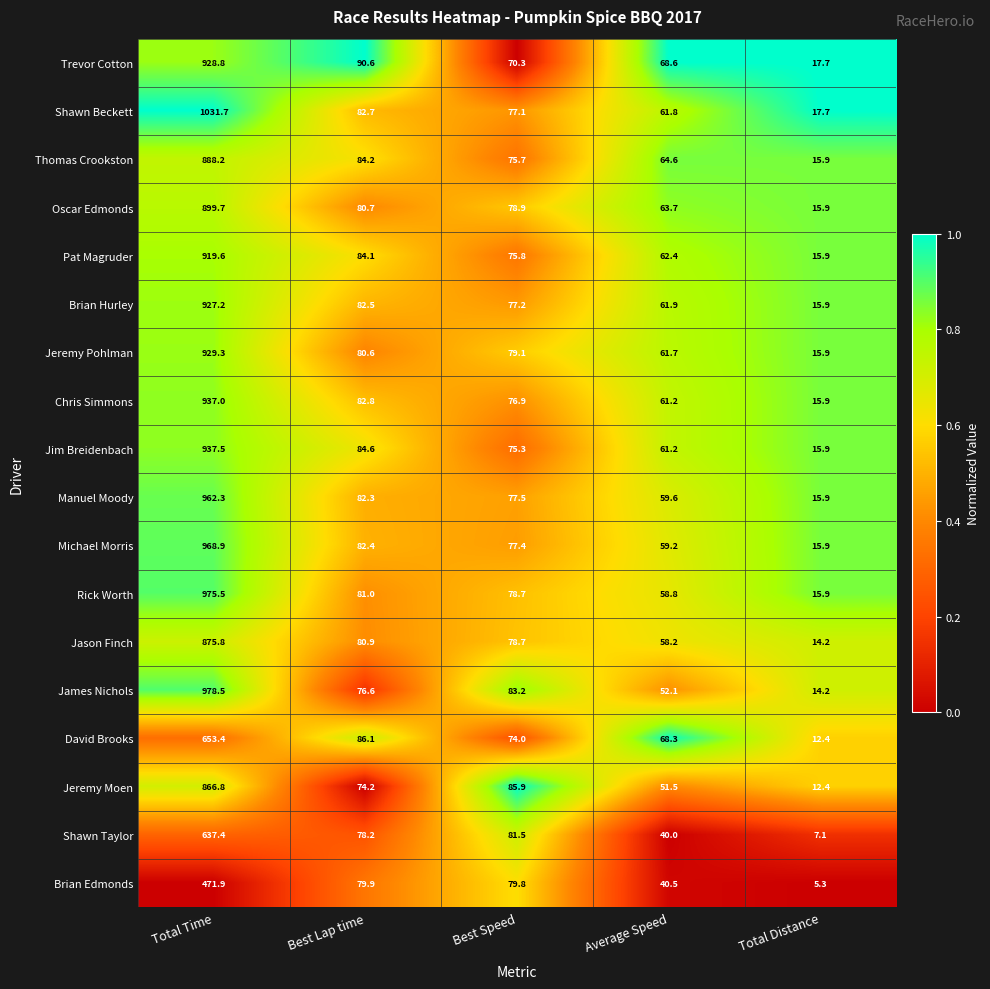

The value of James Nichols at Total Distance is 14.2. True or false?

True